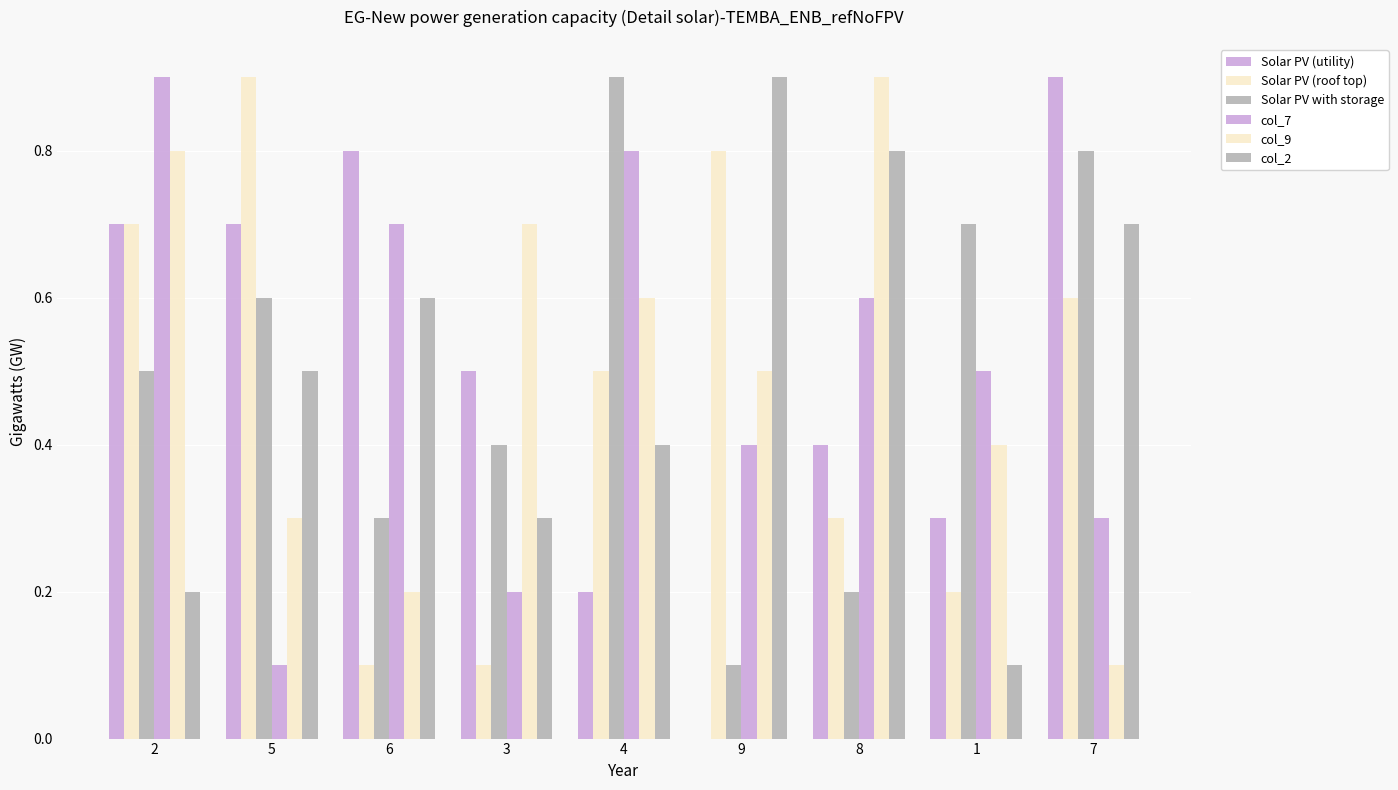

How many groups of bars are there?

9